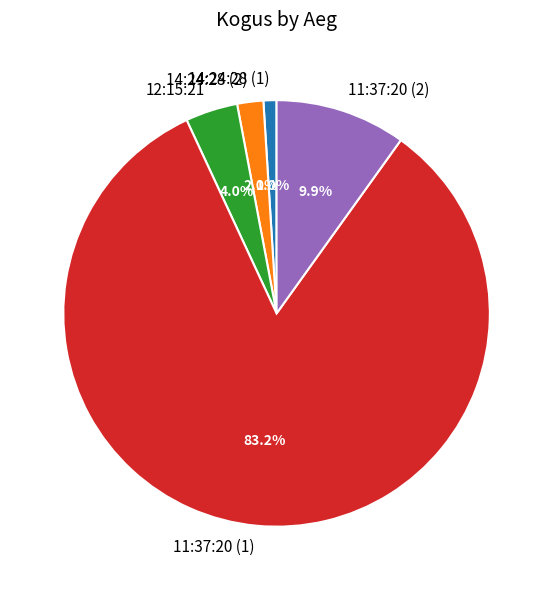

Is there any slice that represents more than half of the pie?

Yes